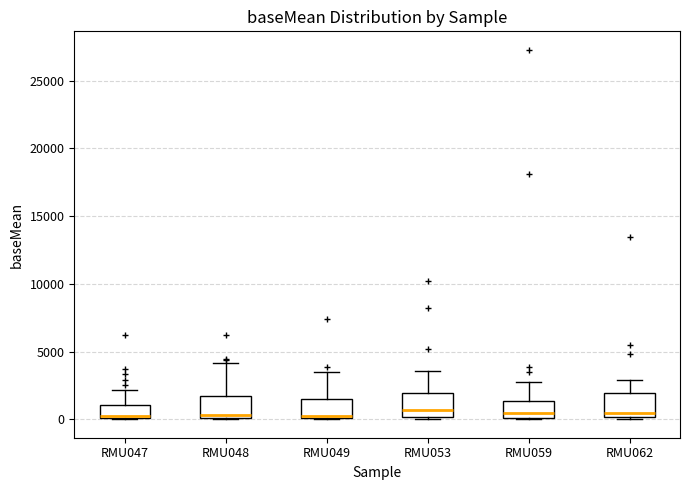

Reading left to right, read every box against the y-axis: the position of its median line, the range the box covers, and the ends of its whiskers. The values are not printed on the chart, so give them approximately, as read against the axis.

RMU047: median 500, box 0 to 1000, whiskers 0 to 2000
RMU048: median 500, box 0 to 1500, whiskers 0 to 4000
RMU049: median 500, box 0 to 1500, whiskers 0 to 3500
RMU053: median 500, box 0 to 2000, whiskers 0 to 3500
RMU059: median 500, box 0 to 1500, whiskers 0 to 3000
RMU062: median 500, box 0 to 2000, whiskers 0 (just below the box's lower edge) to 3000